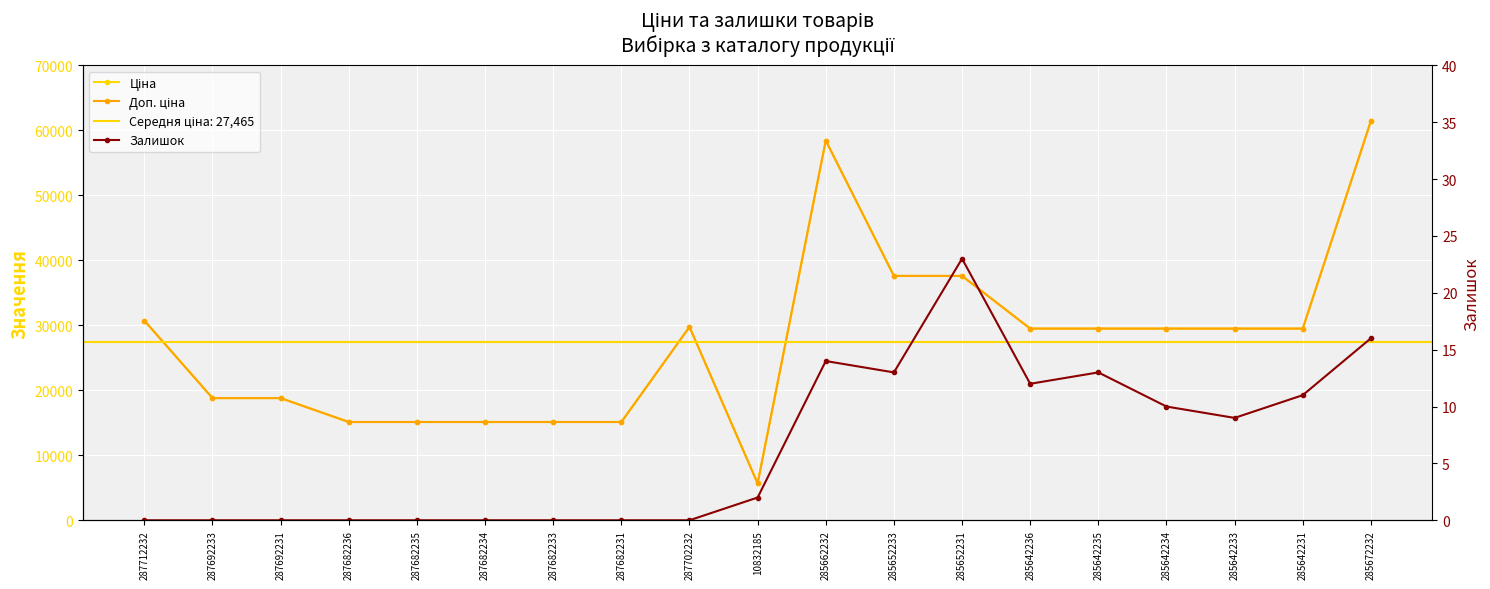

How many values in the Залишок series exceed 2?

9